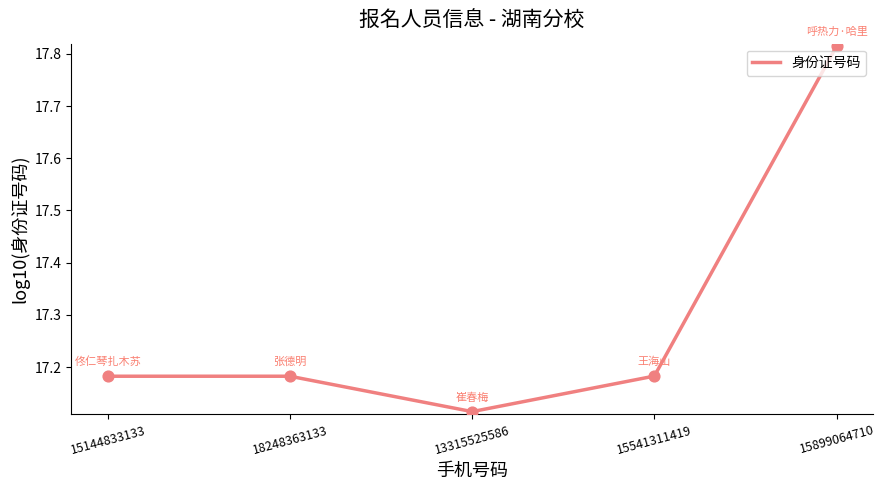

Approximately how many times larger is the value at 15541311419 compared to 13315525586?

1.0